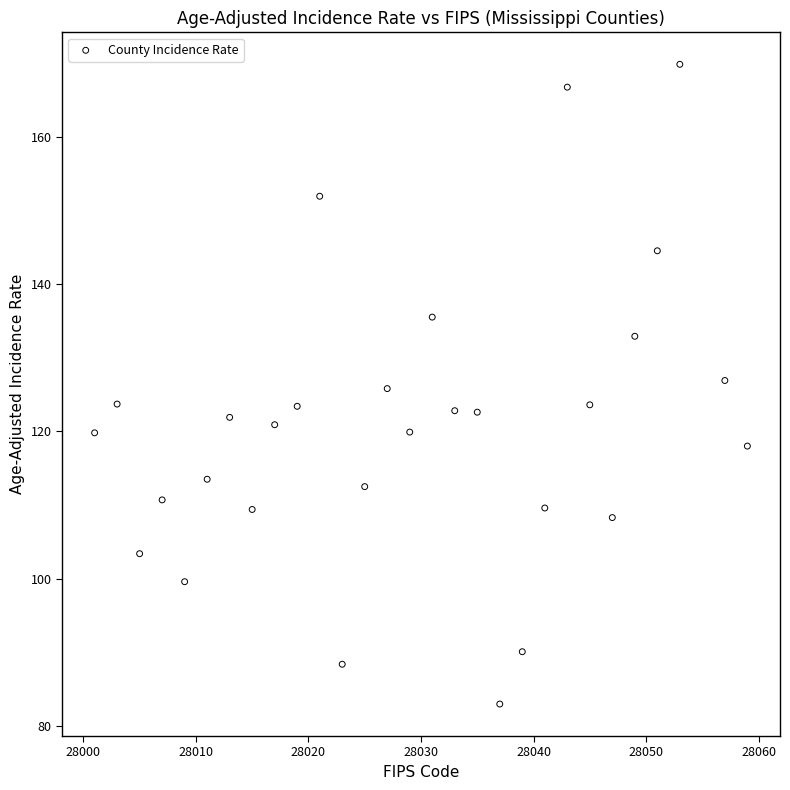

What is the range of X values (max minus min)?

58.0